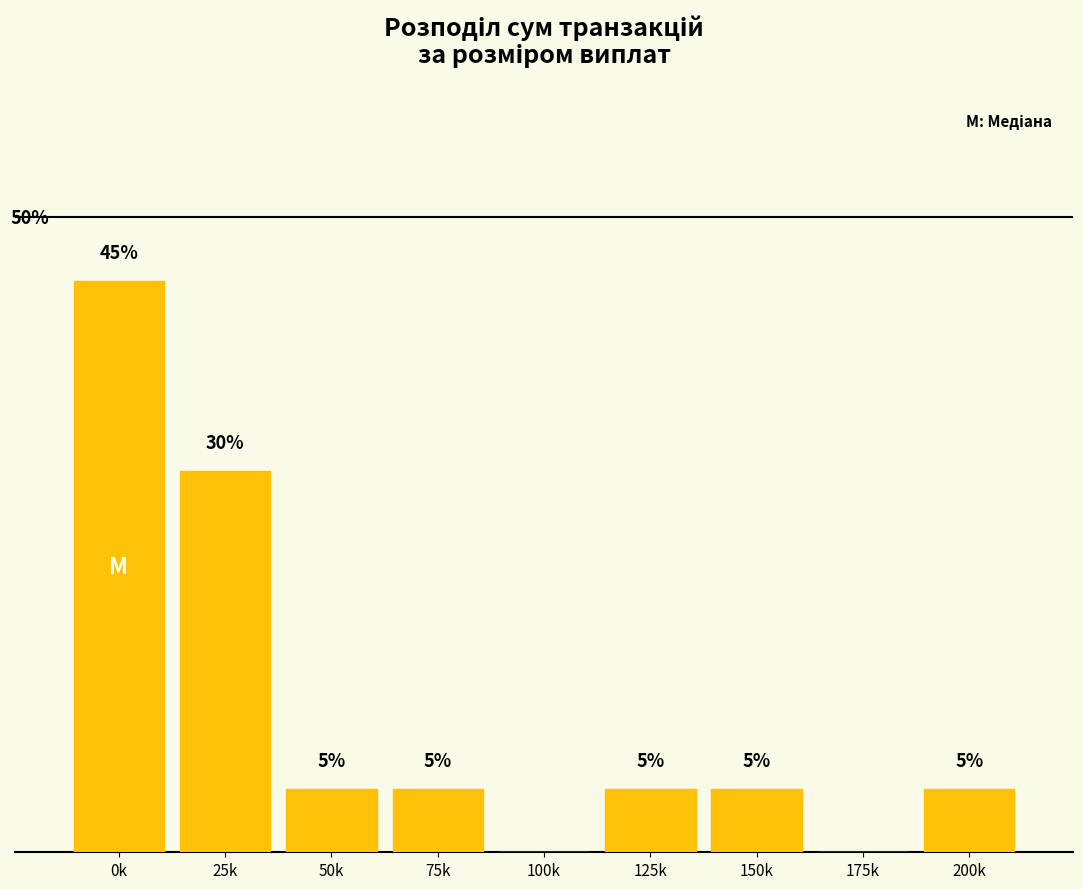

At which category does the chart reach its peak across all series?

0k